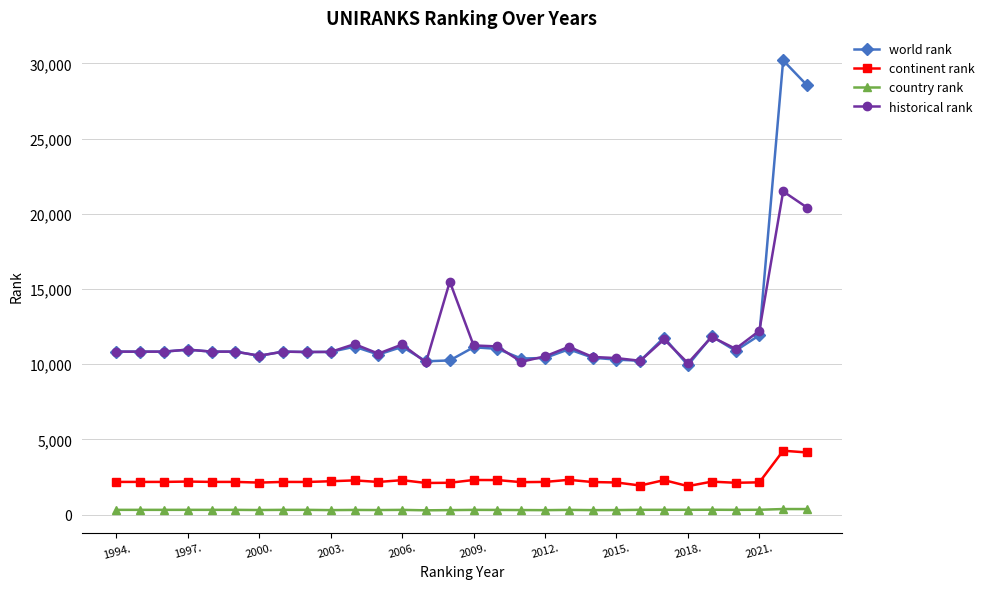

What is the lowest value of the continent rank series?

1888